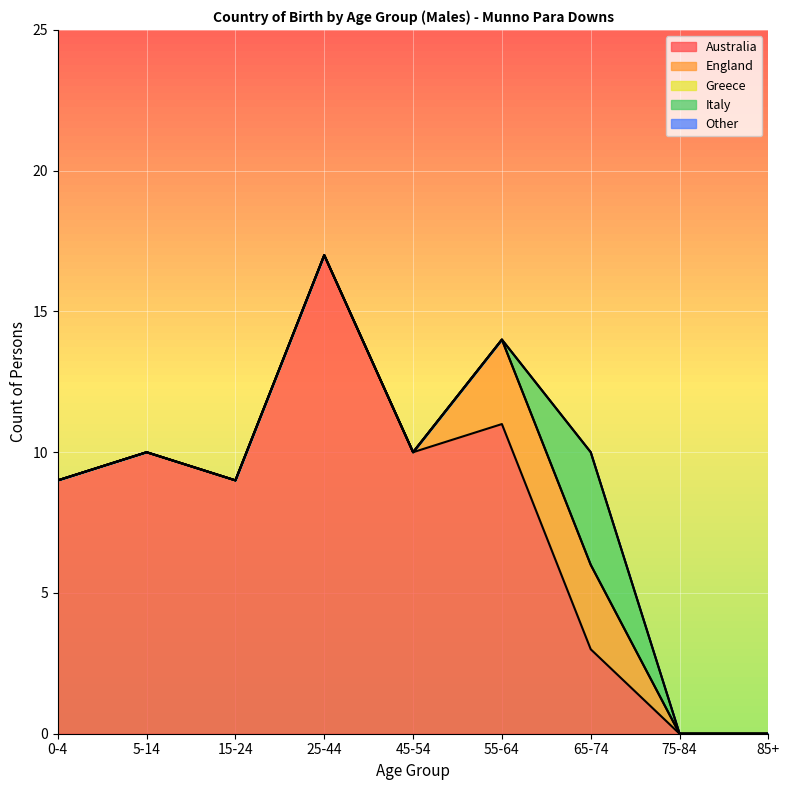

Rank the series by their maximum value, from highest to lowest.

Australia, Italy, England, Greece, Other